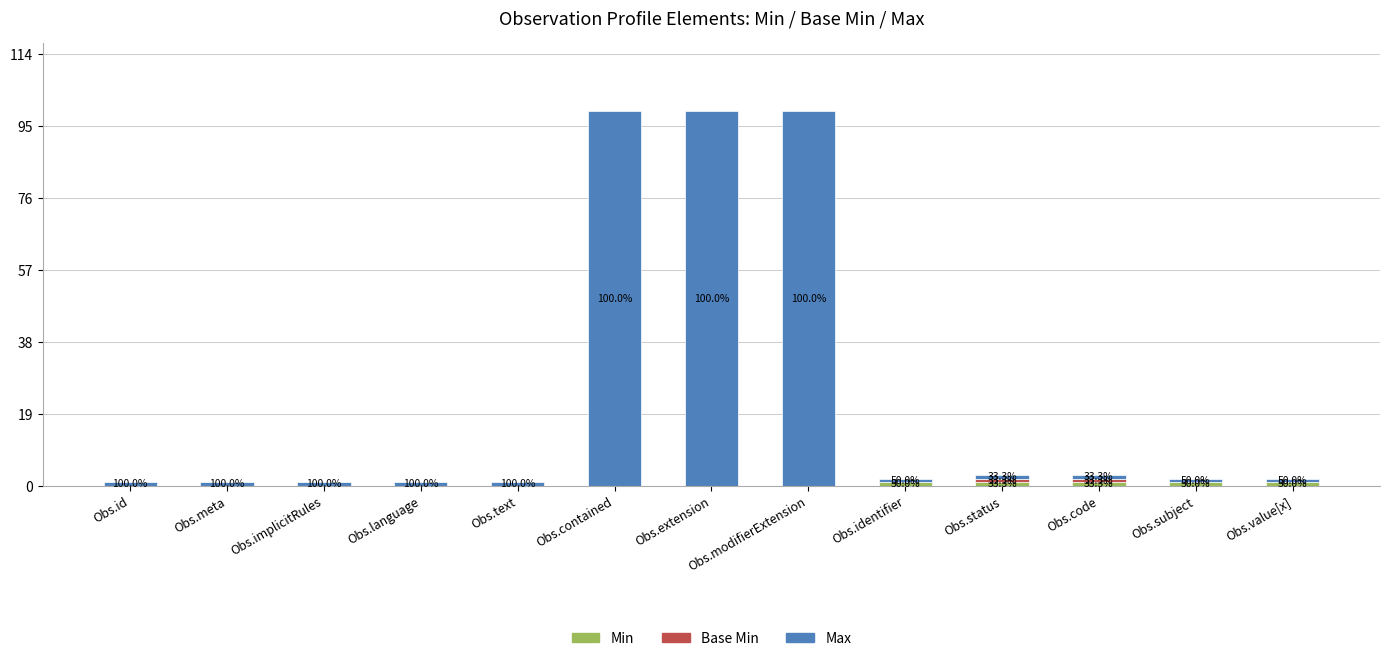

Are the bars grouped side by side (vs. stacked)?

No